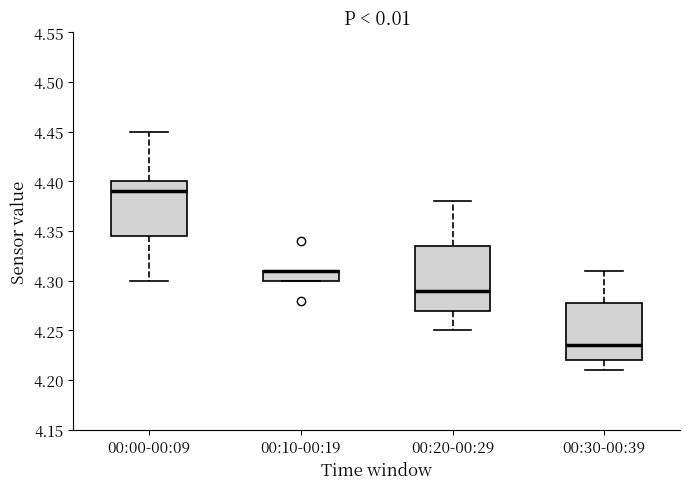

Where is the upper edge of the box for 00:00-00:09 on the y-axis? The values are not printed on the chart, so give them approximately, as read against the axis.

4.400